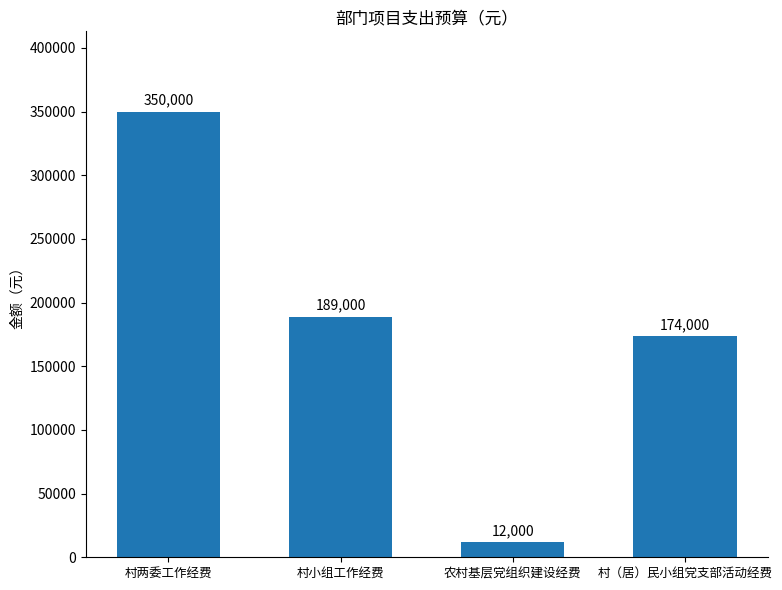

Reading left to right, list all the values displayed in this chart.

350000	189000	12000	174000